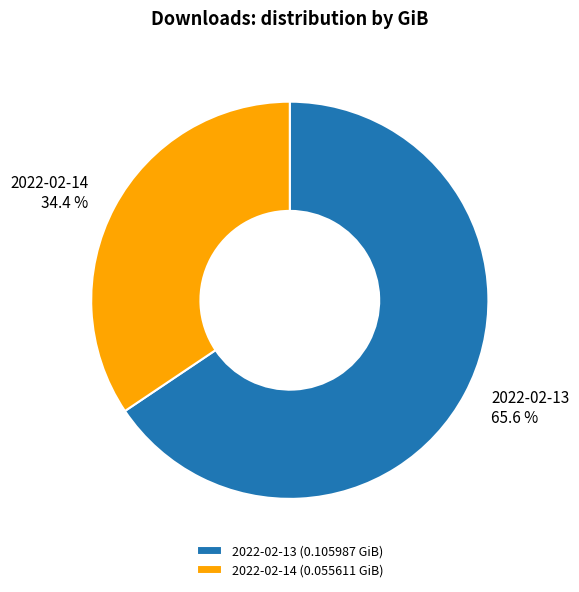

How many slices are in this pie chart?

2